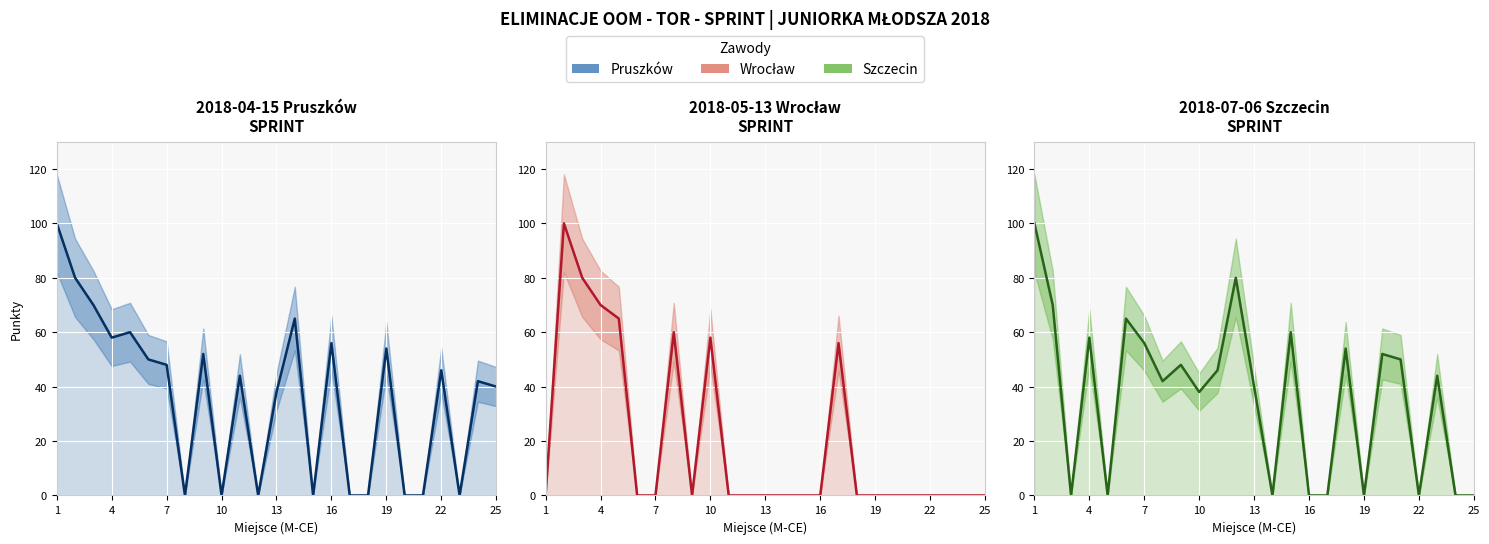

What is the label of the 1st point from the left?

1